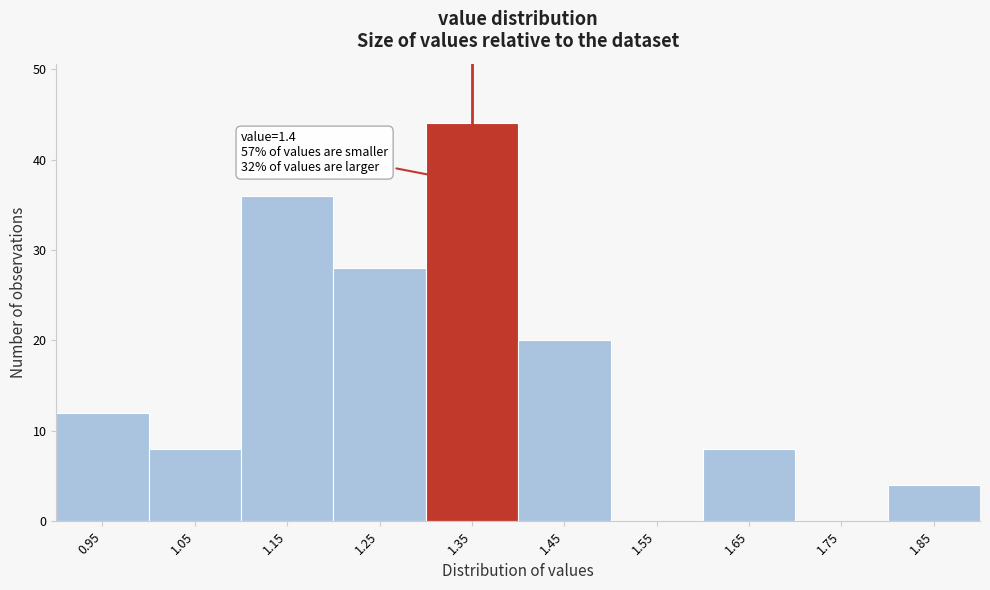

Reading right to left, transcribe all the data shown in this chart.

1.85=4	1.75=0	1.65=8	1.55=0	1.45=20	1.35=44	1.25=28	1.15=36	1.05=8	0.95=12